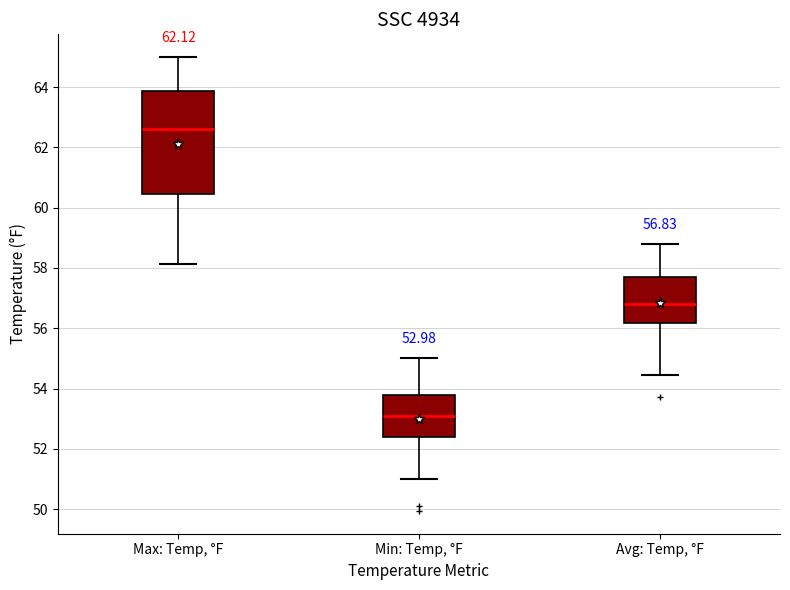

Which box has the highest median line?

Max: Temp, °F